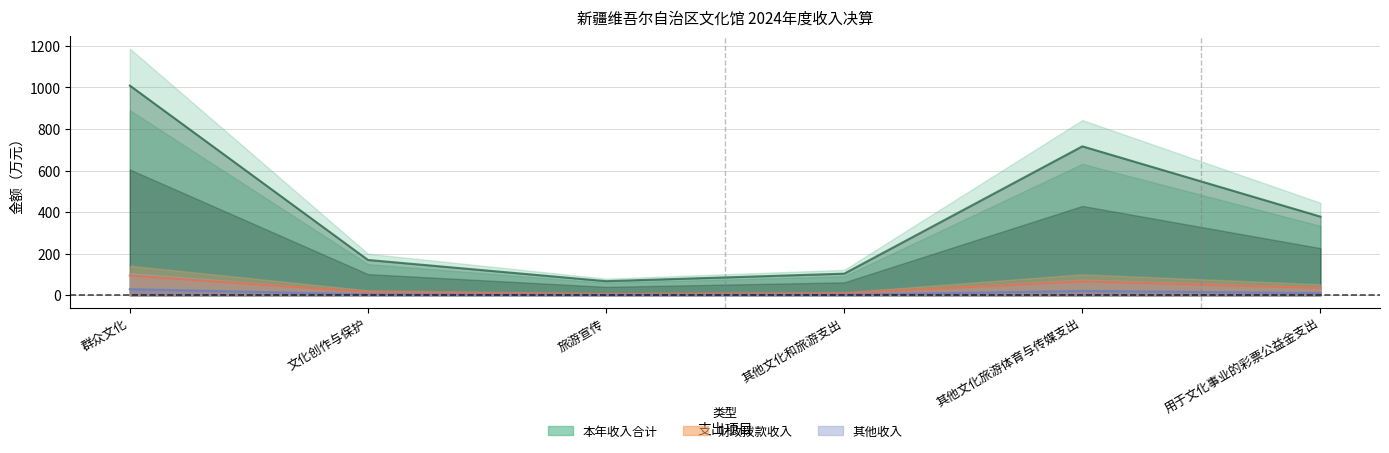

The 财政拨款收入 series shows 16.0 at 文化创作与保护. True or false?

True